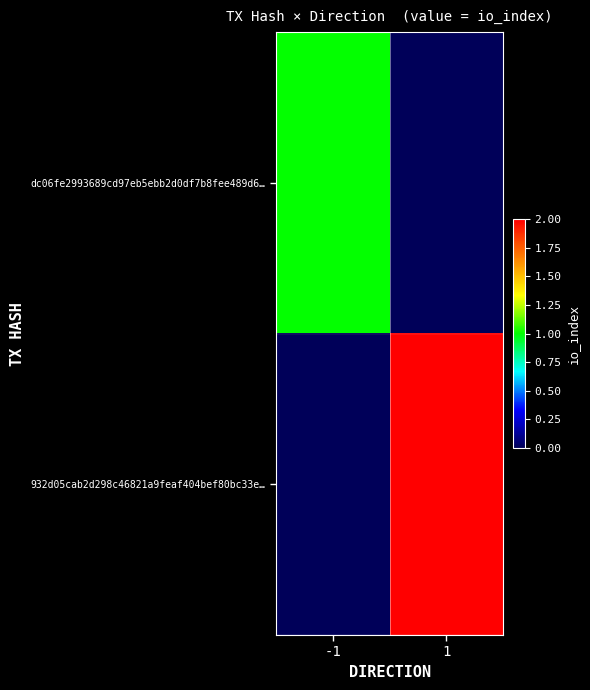

Reading right to left, extract all data points from this chart.

dc06fe2993689cd97eb5ebb2d0df7b8fee489d6…: 1=0	-1=1
932d05cab2d298c46821a9feaf404bef80bc33e…: 1=2	-1=0